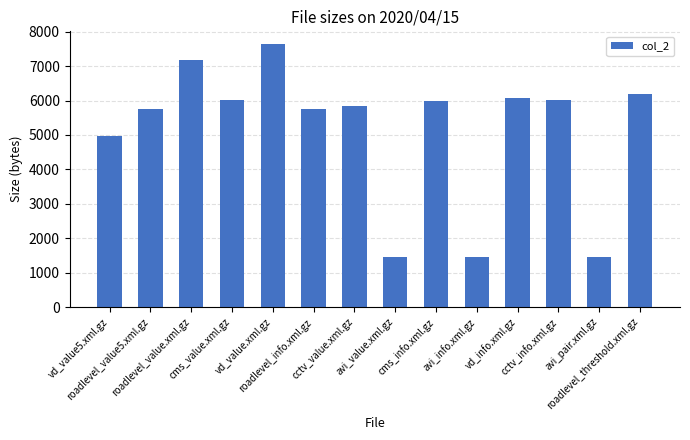

What is the value of the 12th bar from the left?

6008